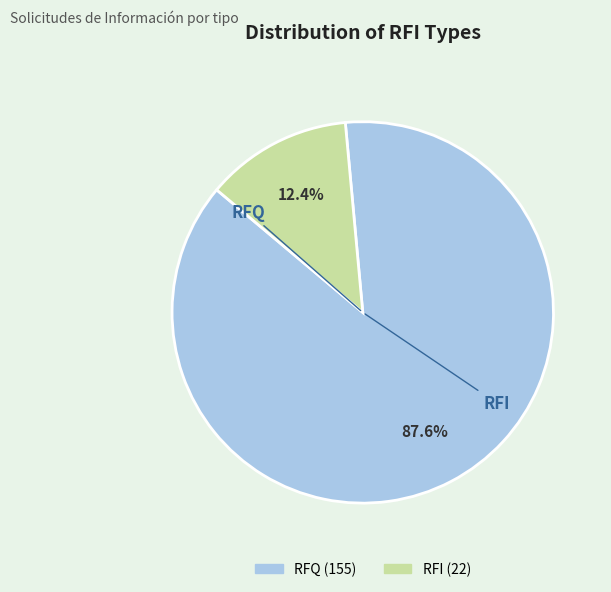

How many segments does this pie chart have?

2